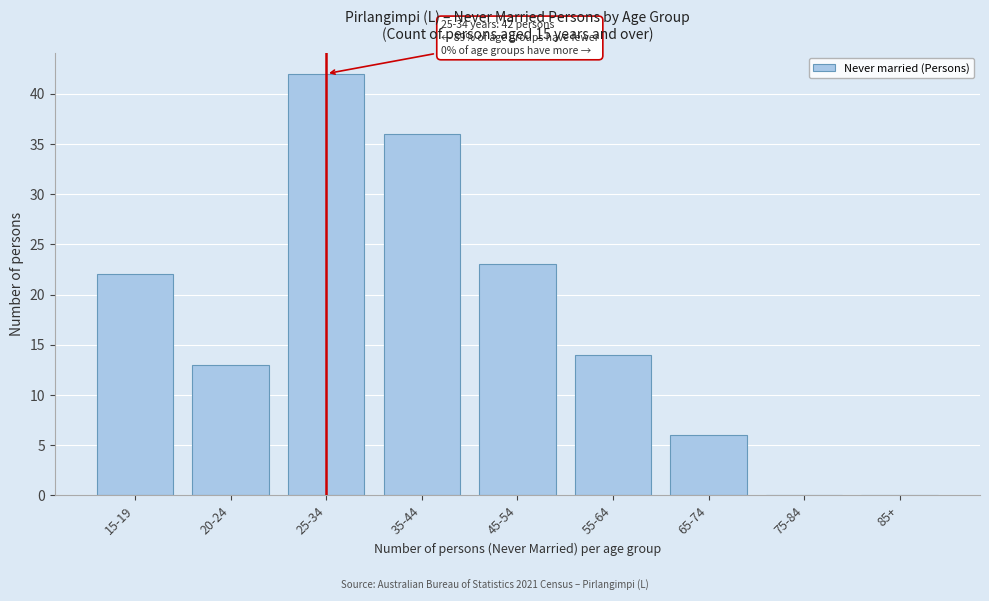

Reading right to left, list all the values displayed in this chart.

85+=0	75-84=0	65-74=6	55-64=14	45-54=23	35-44=36	25-34=42	20-24=13	15-19=22